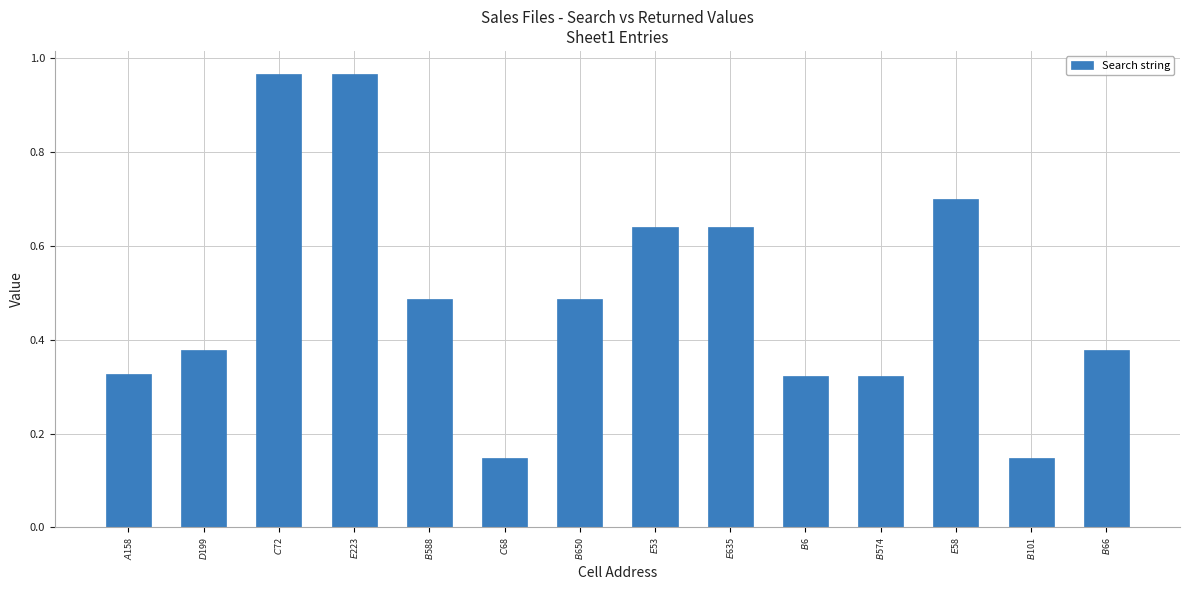

What is the difference between the maximum and minimum values?

0.8